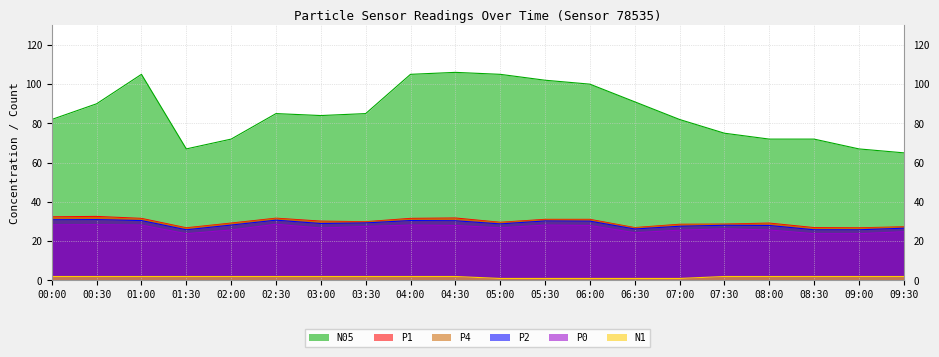

What is the label of the 20th point from the right?

00:00